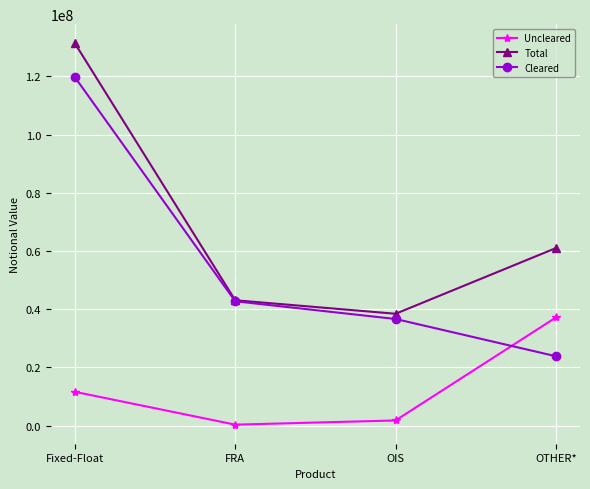

How many series are shown in this chart?

3